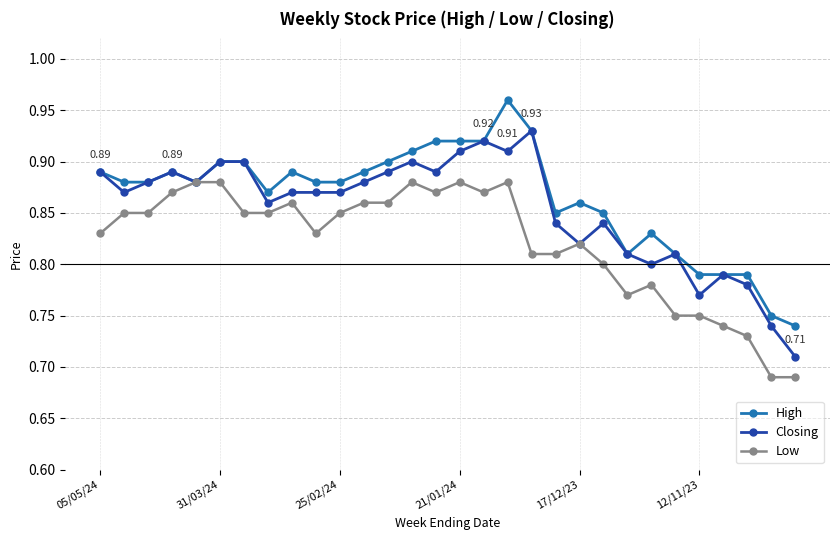

Rank the series by their average value, from highest to lowest.

High, Closing, Low